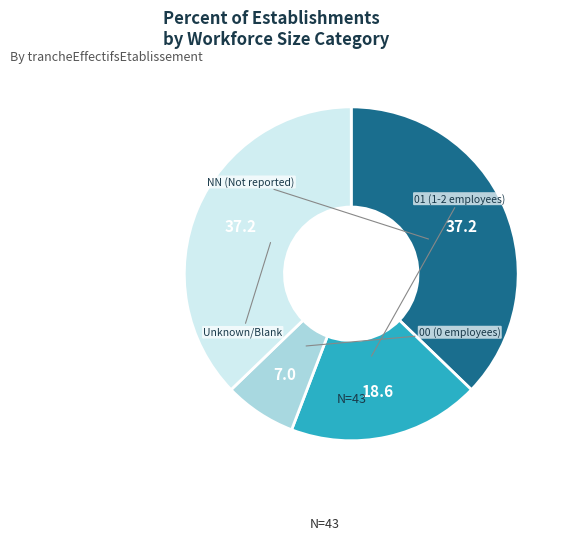

How many segments does this pie chart have?

4